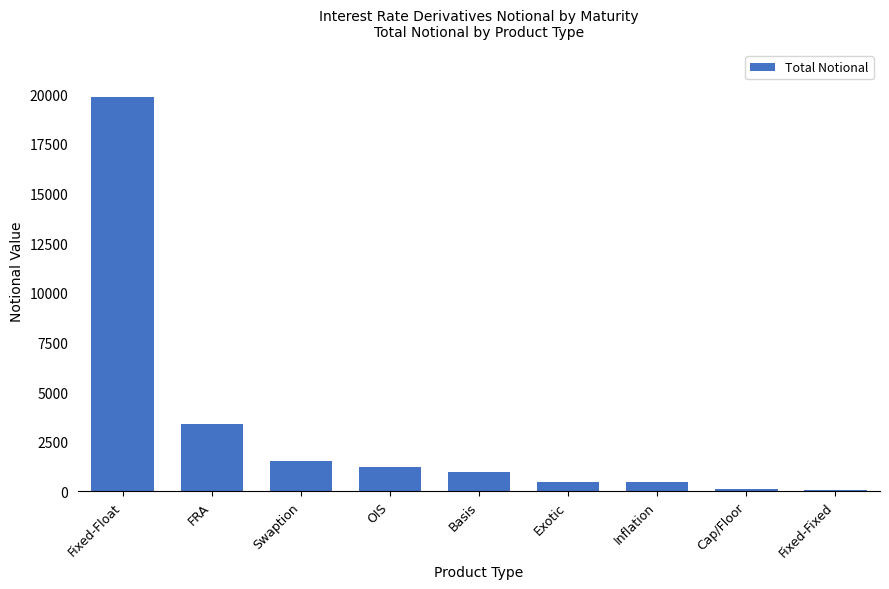

How many bars are there in total?

9